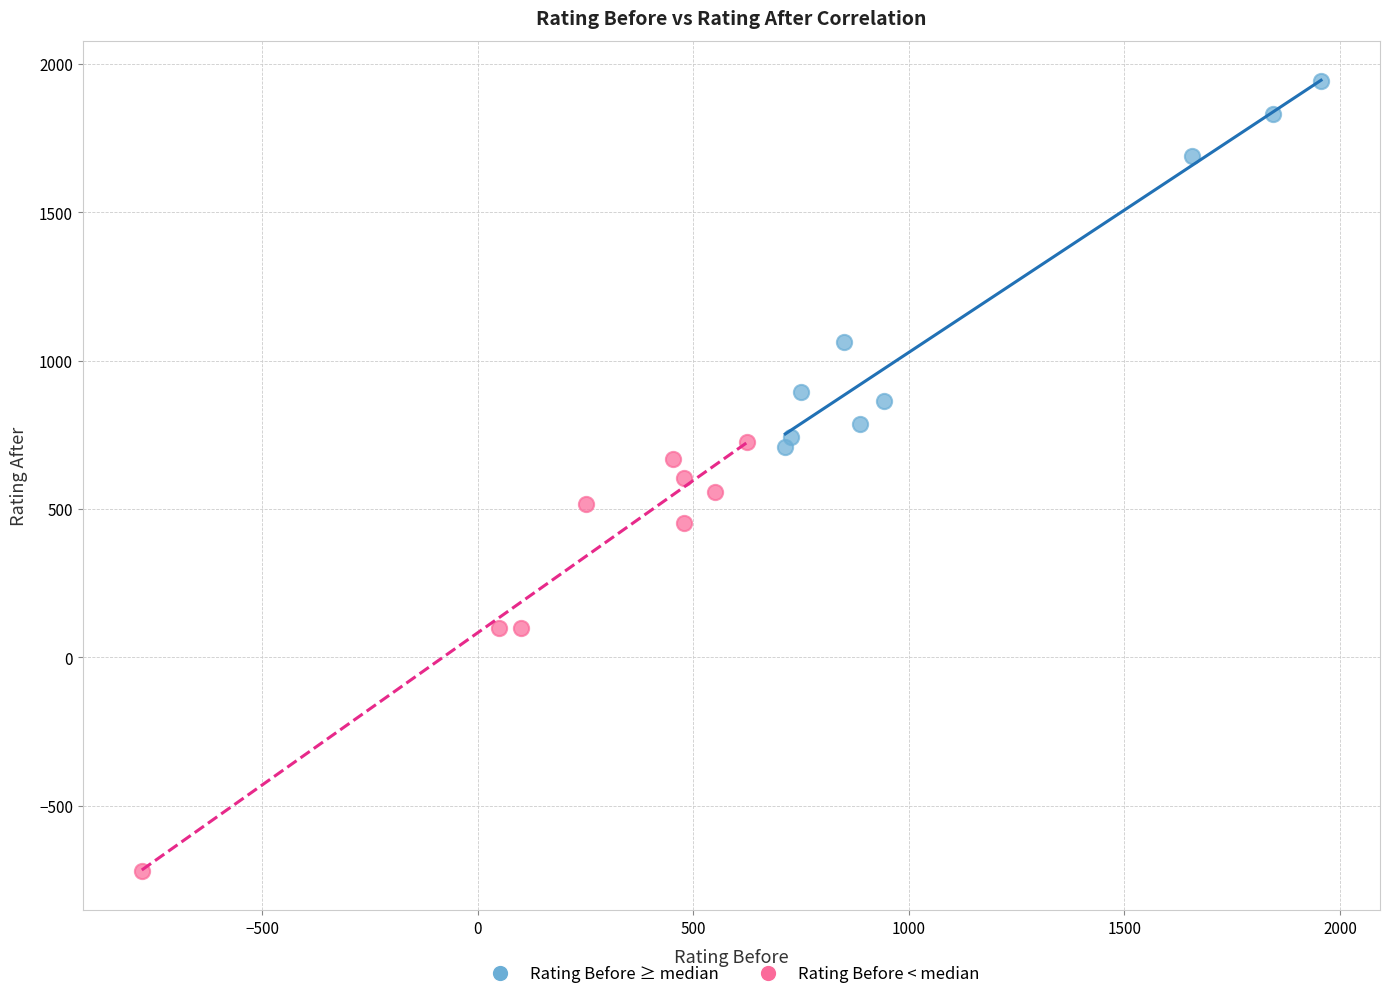

Which series reaches the minimum Y coordinate?

Rating Before < median